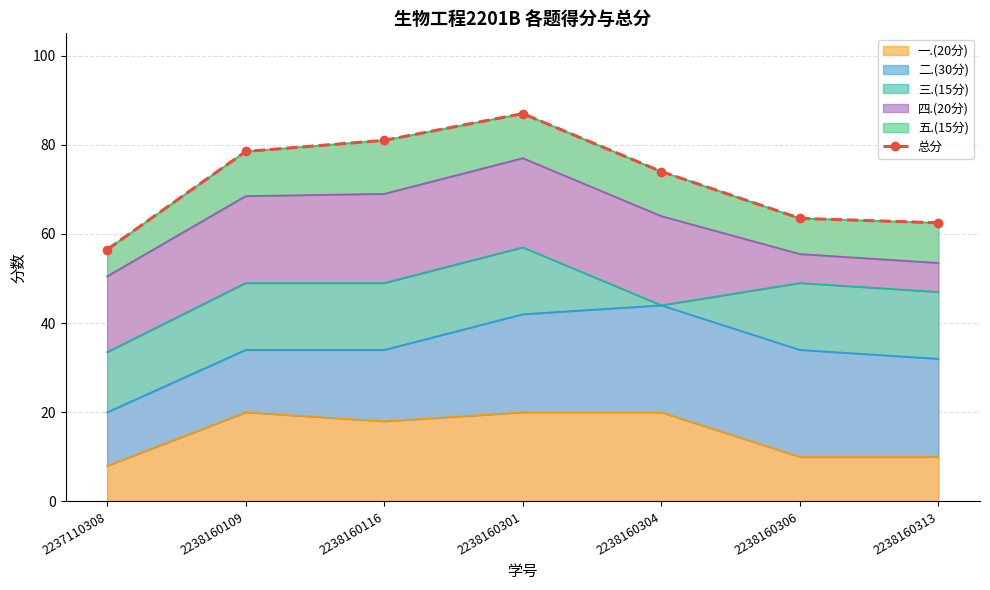

Which label corresponds to the largest value in the chart?

2238160301